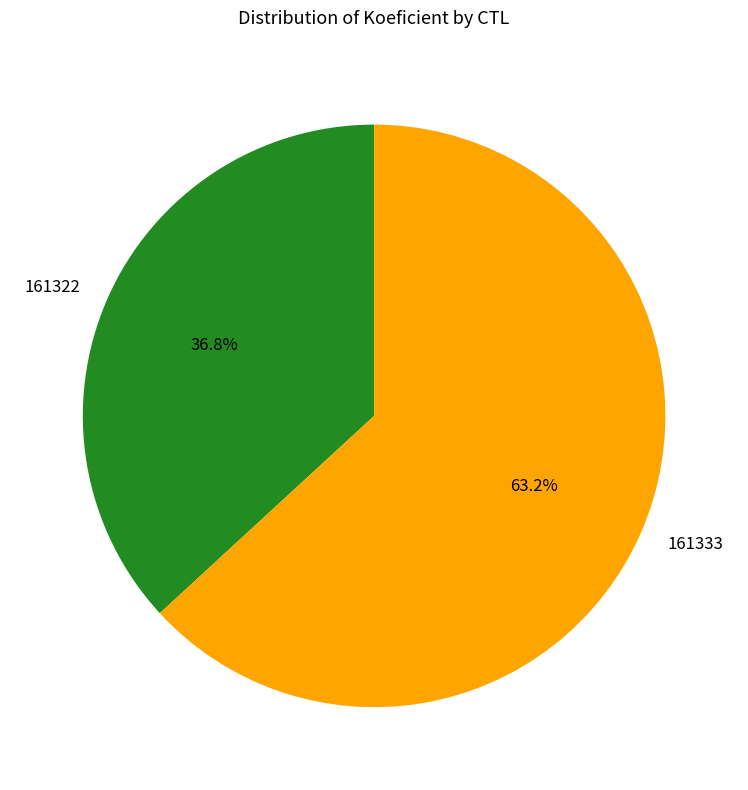

True or false: 161322 accounts for 31% of the total.

False